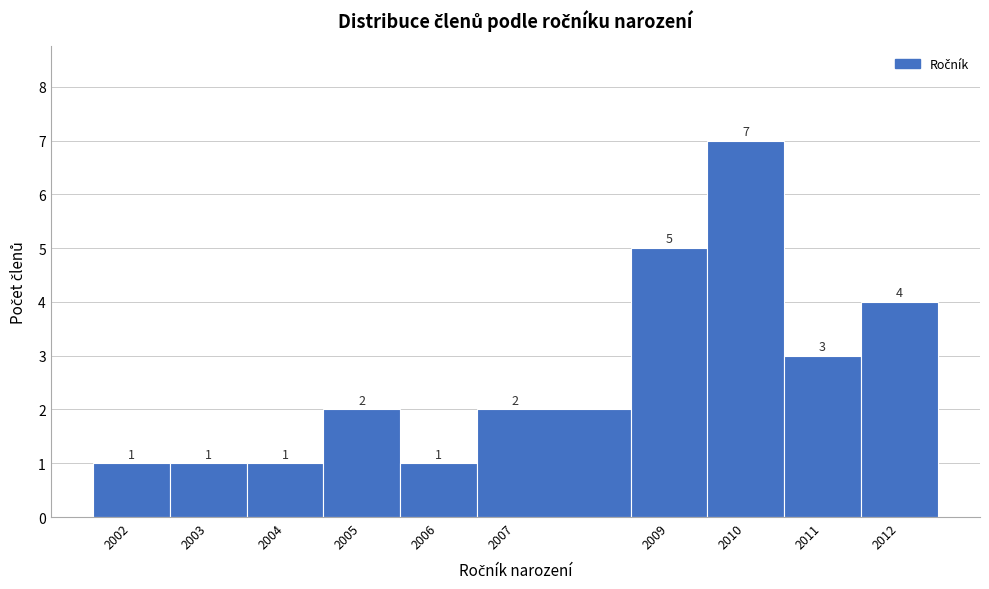

How tall is the bar that spans 2005.5 to 2006.5 on the x-axis?

1